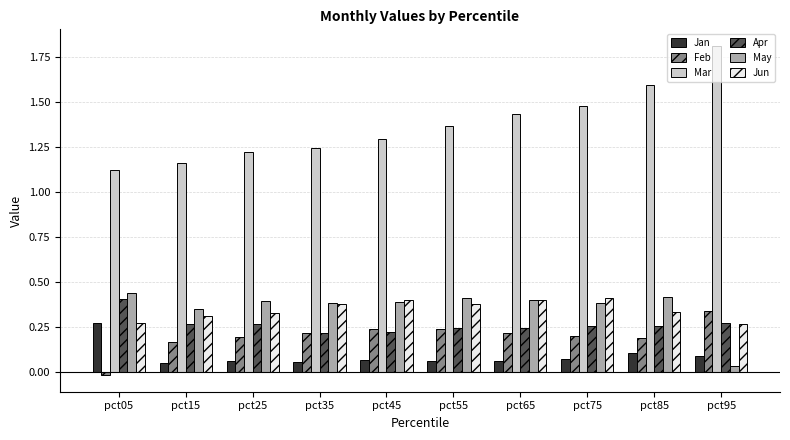

Which category has the highest value across all series?

pct95